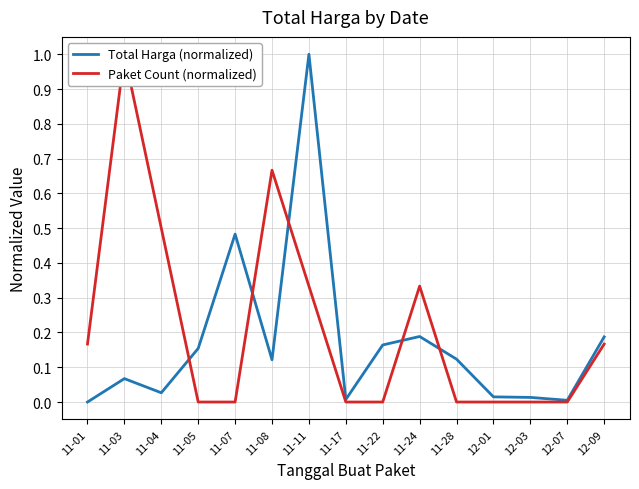

Reading right to left, extract all data points from this chart.

Total Harga (normalized): 12-09=0.2	12-07=0.0	12-03=0.0	12-01=0.0	11-28=0.1	11-24=0.2	11-22=0.2	11-17=0.0	11-11=1.0	11-08=0.1	11-07=0.5	11-05=0.2	11-04=0.0	11-03=0.1	11-01=0.0
Paket Count (normalized): 12-09=0.2	12-07=0.0	12-03=0.0	12-01=0.0	11-28=0.0	11-24=0.3	11-22=0.0	11-17=0.0	11-11=0.3	11-08=0.7	11-07=0.0	11-05=0.0	11-04=0.5	11-03=1.0	11-01=0.2